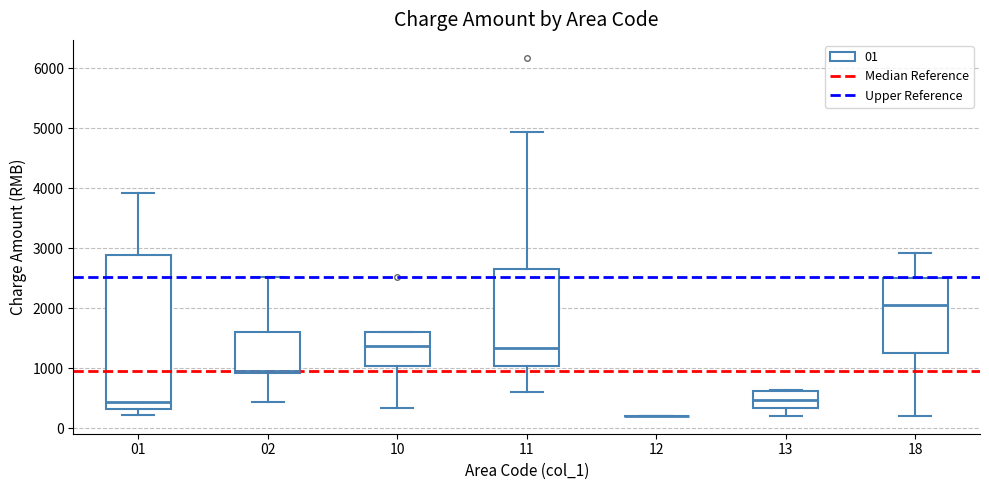

Reading left to right, read every box against the y-axis: the position of its median line, the range the box covers, and the ends of its whiskers. The values are not printed on the chart, so give them approximately, as read against the axis.

01: median 400, box 300 to 2900, whiskers 200 to 3900
02: median 1000, box 900 to 1600, whiskers 400 to 2500
10: median 1400, box 1000 to 1600, whiskers 300 to 1600
11: median 1300, box 1000 to 2600, whiskers 600 to 4900
12: box collapsed to a line at 200, whiskers 200 to 200
13: median 500, box 300 to 600, whiskers 200 to 600
18: median 2100, box 1300 to 2500, whiskers 200 to 2900